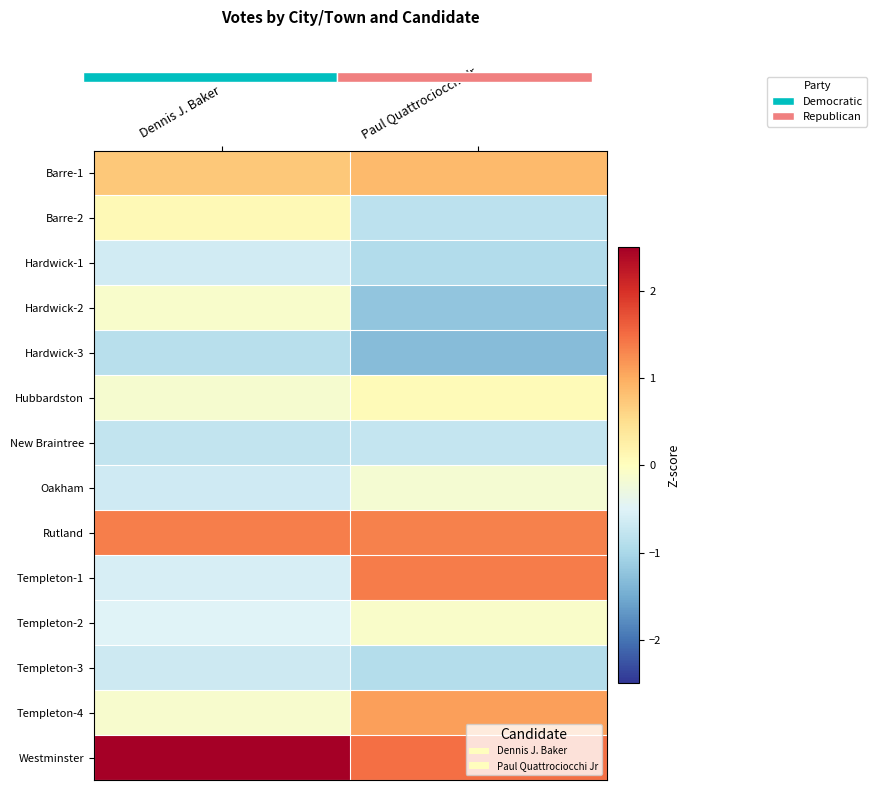

What is the difference between the Templeton-1 values at Dennis J. Baker and Paul Quattrociocchi Jr?

1.9